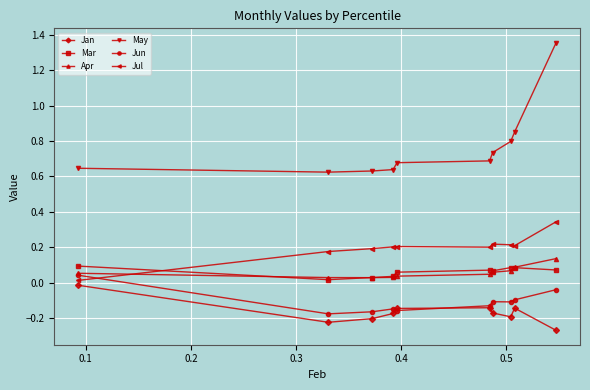

True or false: Jun and Mar intersect in this chart.

False